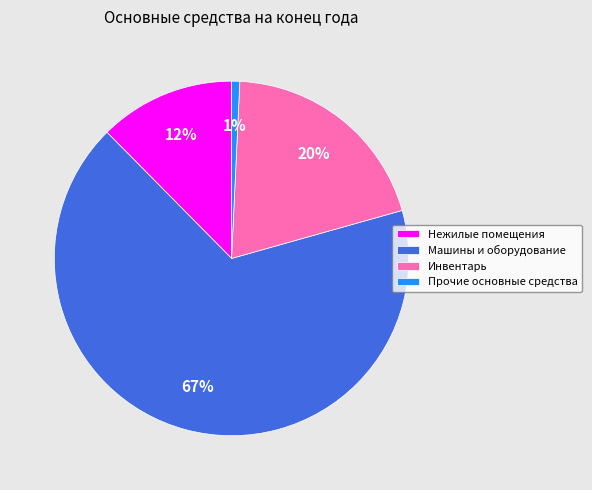

Between Инвентарь and Нежилые помещения, which is larger?

Инвентарь